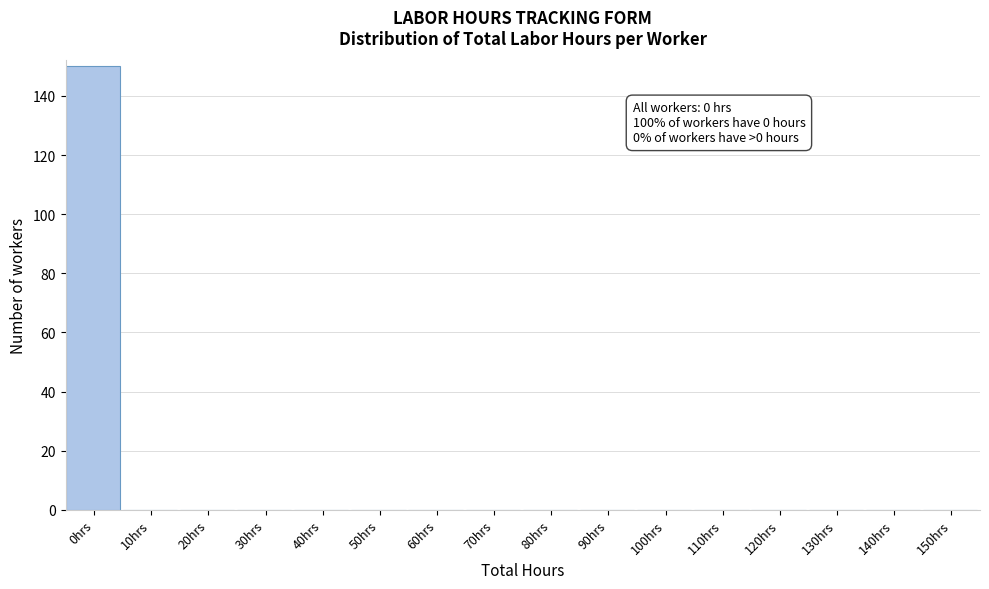

Reading left to right, transcribe all the data shown in this chart.

0hrs=150	10hrs=0	20hrs=0	30hrs=0	40hrs=0	50hrs=0	60hrs=0	70hrs=0	80hrs=0	90hrs=0	100hrs=0	110hrs=0	120hrs=0	130hrs=0	140hrs=0	150hrs=0